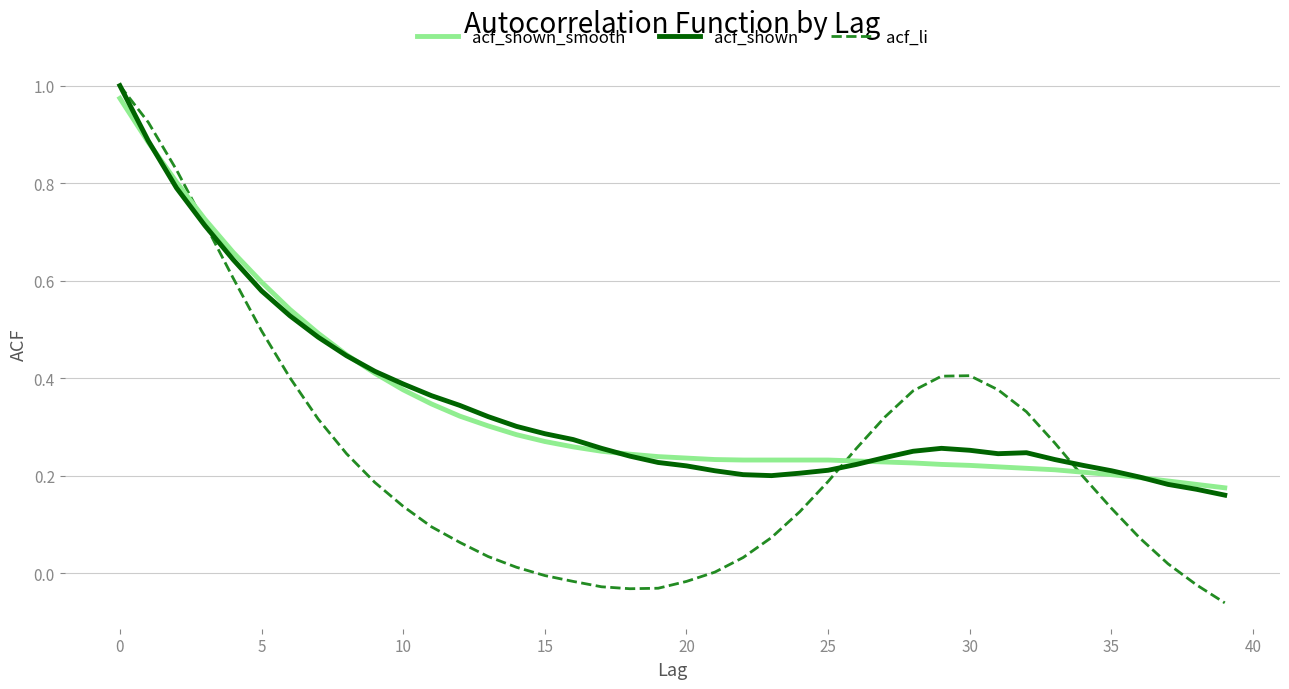

Which series ends up on top after the final intersection of acf_li and acf_shown?

acf_shown